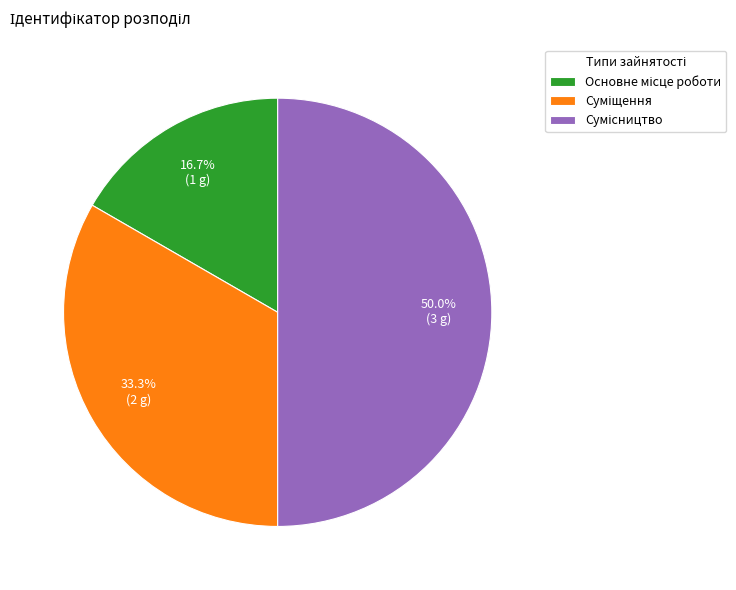

To the nearest percent, what is the difference between the largest and smallest slice percentages?

33%